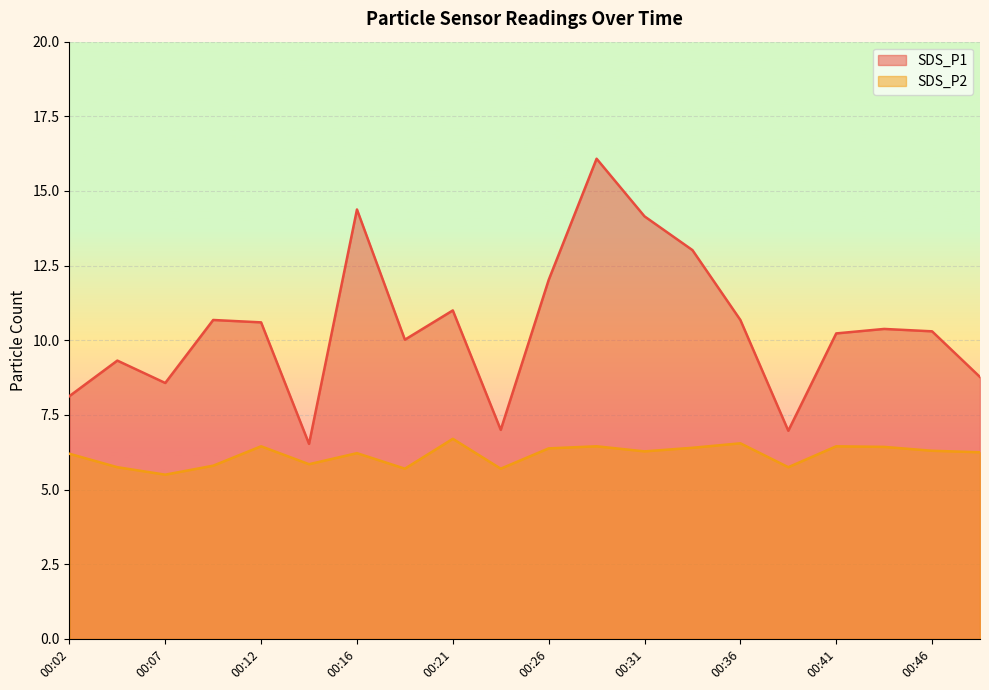

What are all the series names shown in the legend?

SDS_P1, SDS_P2